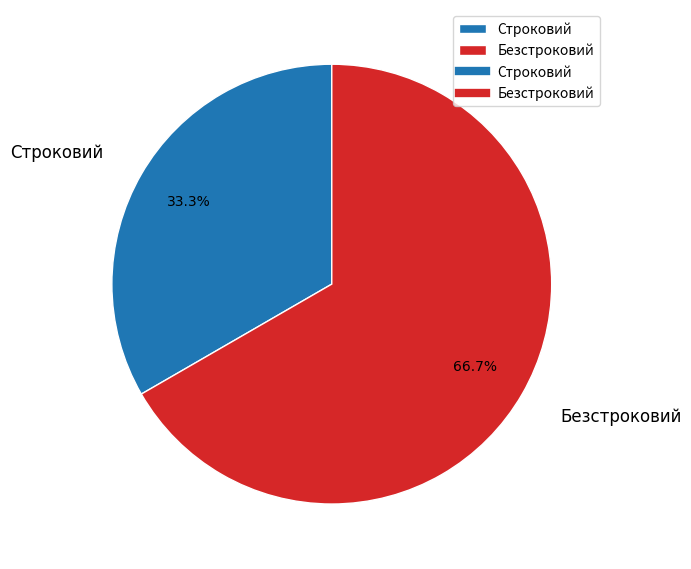

What is the smallest slice in the pie chart?

Строковий